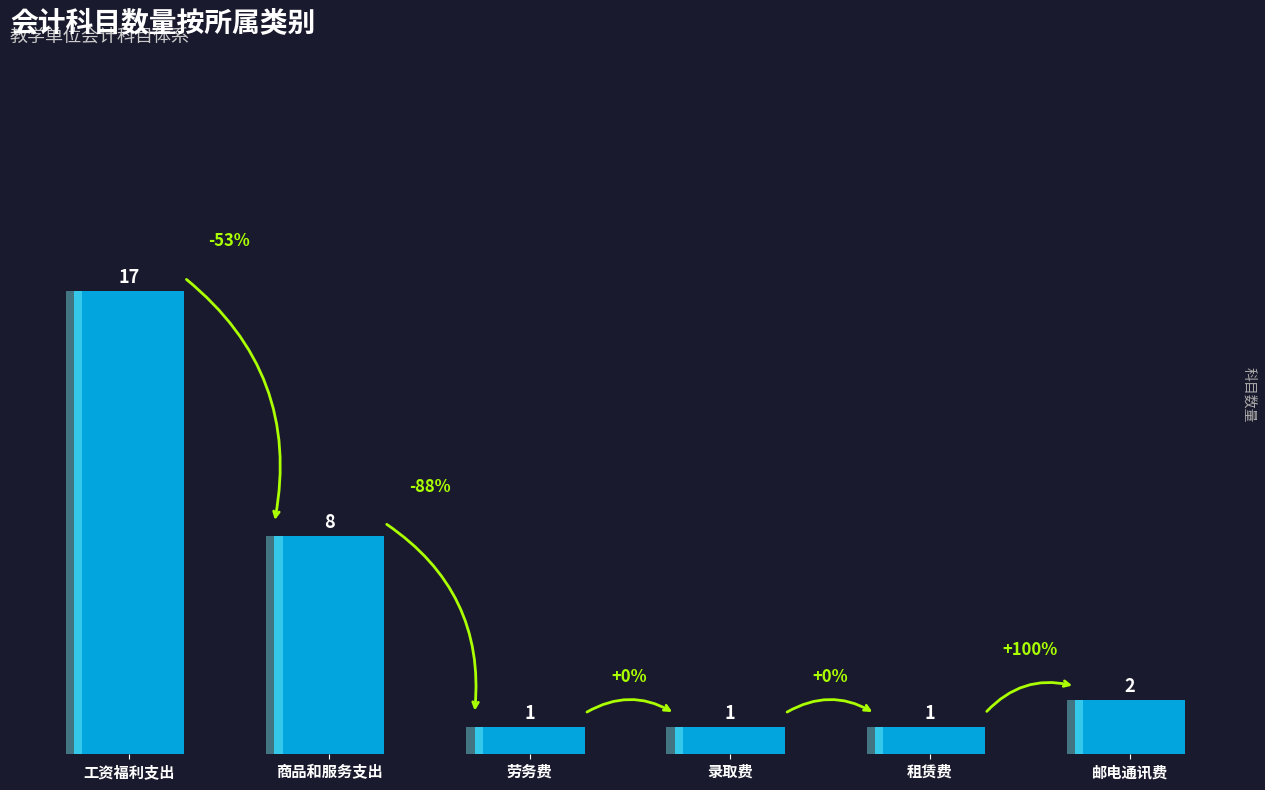

List the labels in order of value, smallest first.

劳务费, 录取费, 租赁费, 邮电通讯费, 商品和服务支出, 工资福利支出